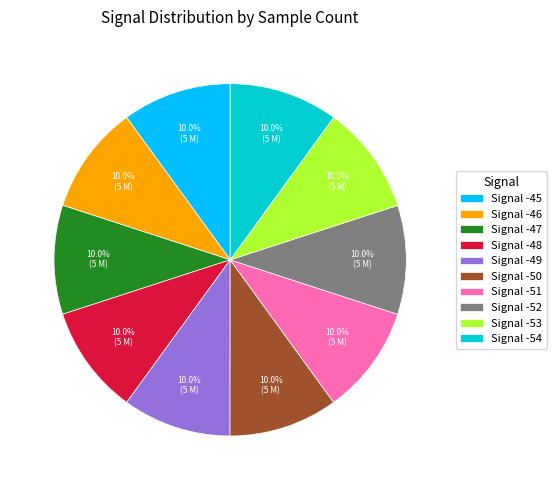

Is there any slice that represents more than half of the pie?

No